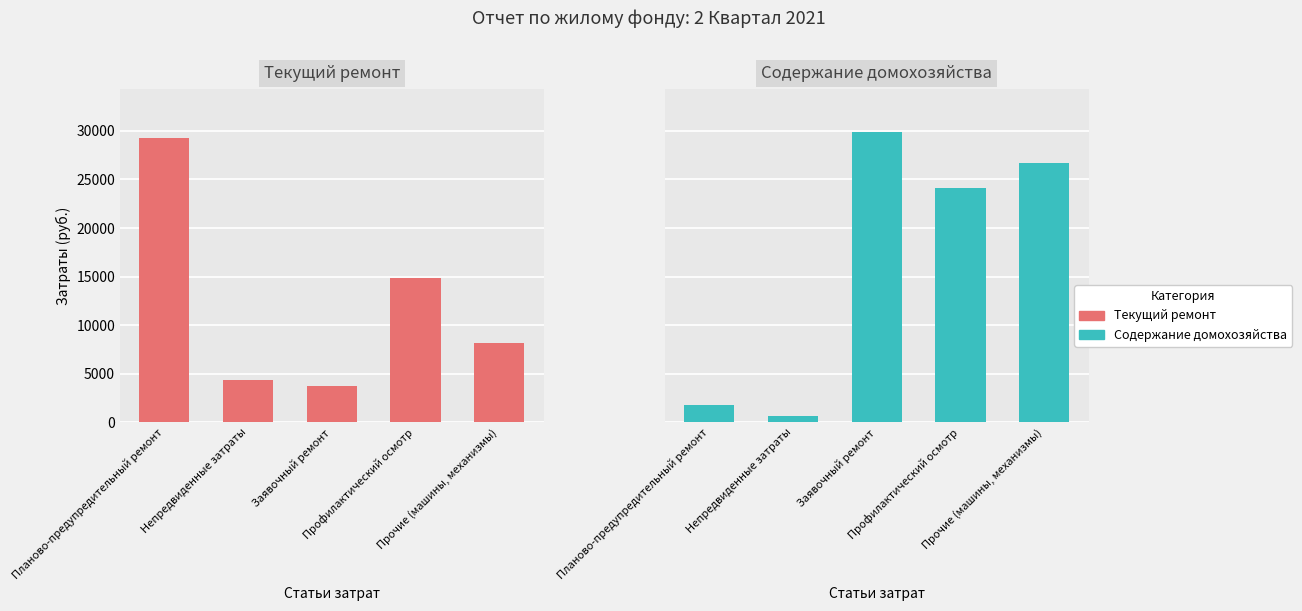

At which label does Текущий ремонт first exceed 8199?

Планово-предупредительный ремонт